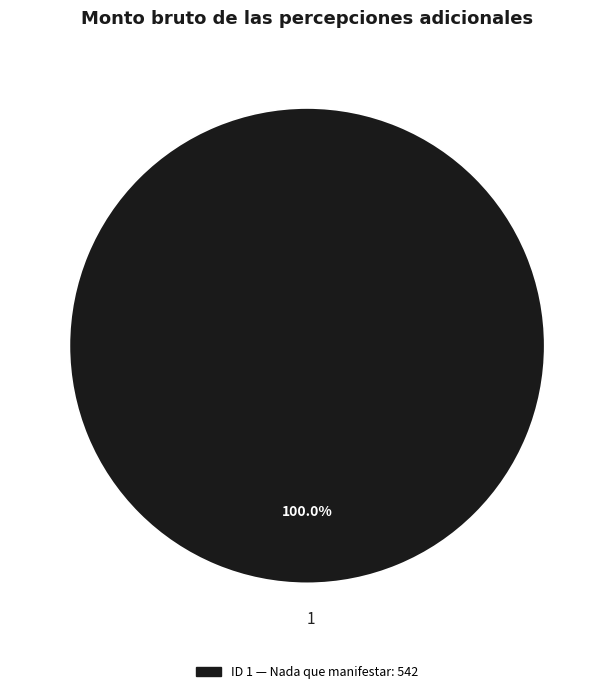

Rank the categories by value from lowest to highest.

1